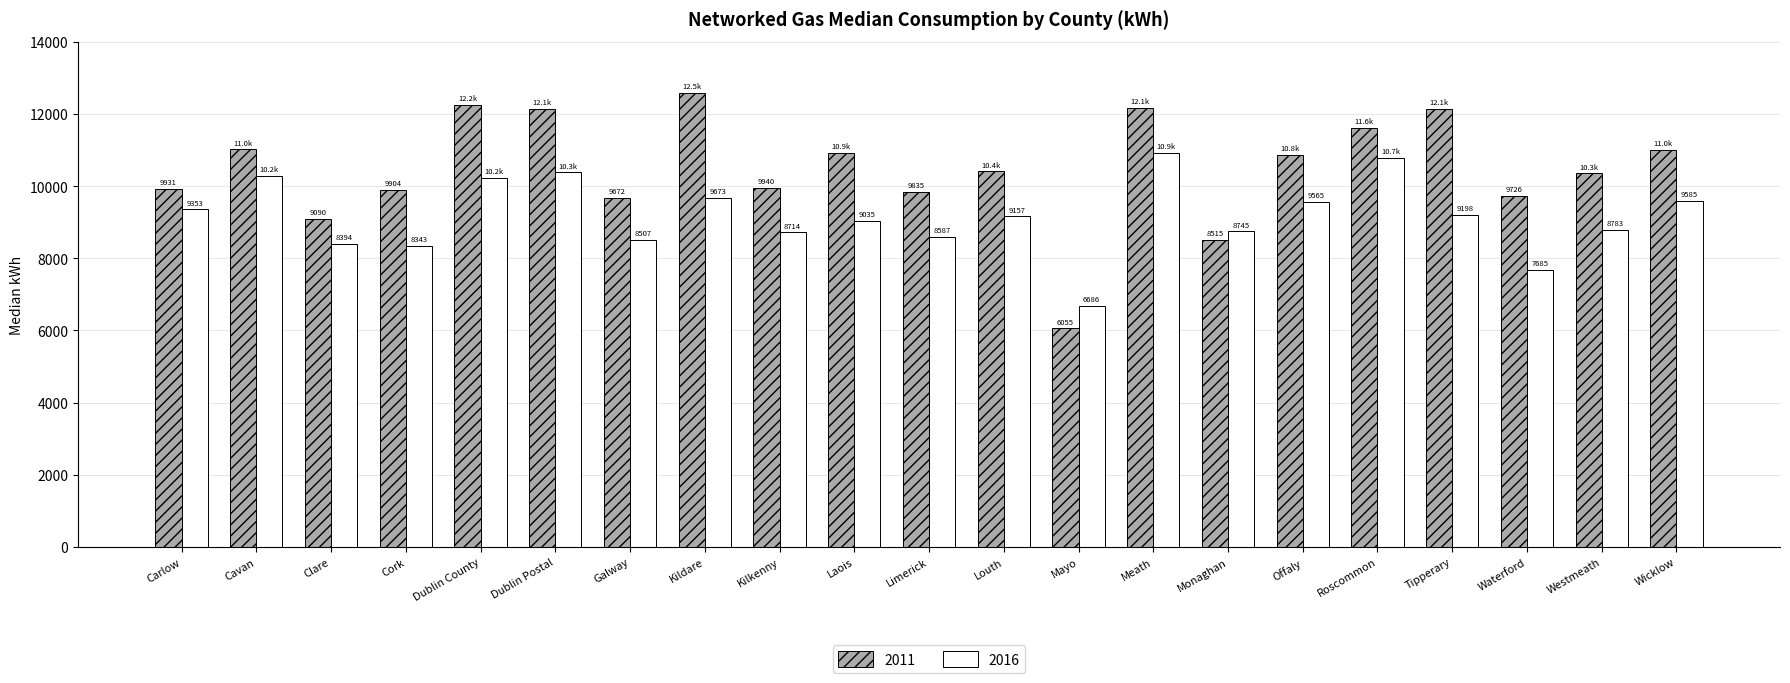

Read the 2016 value at Mayo.

6686